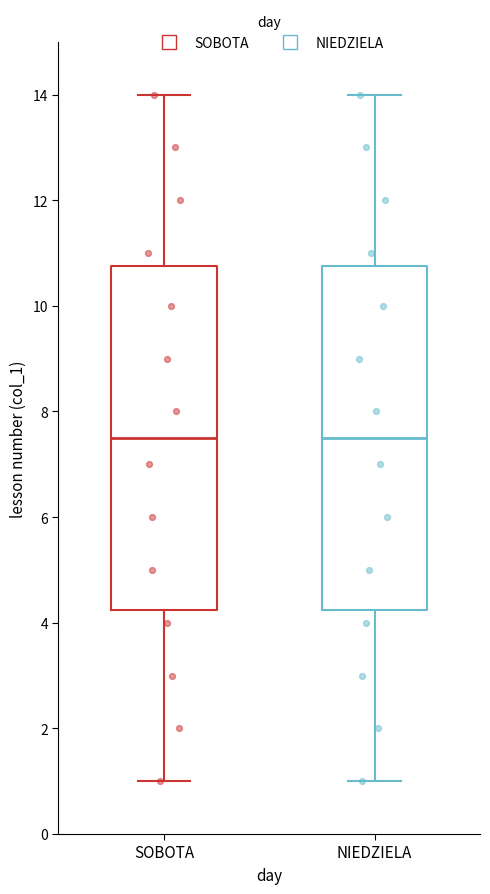

Reading left to right, read every box against the y-axis: the position of its median line, the range the box covers, and the ends of its whiskers. The values are not printed on the chart, so give them approximately, as read against the axis.

SOBOTA: median 7.6, box 4.2 to 10.8, whiskers 1.0 to 14.0
NIEDZIELA: median 7.6, box 4.2 to 10.8, whiskers 1.0 to 14.0